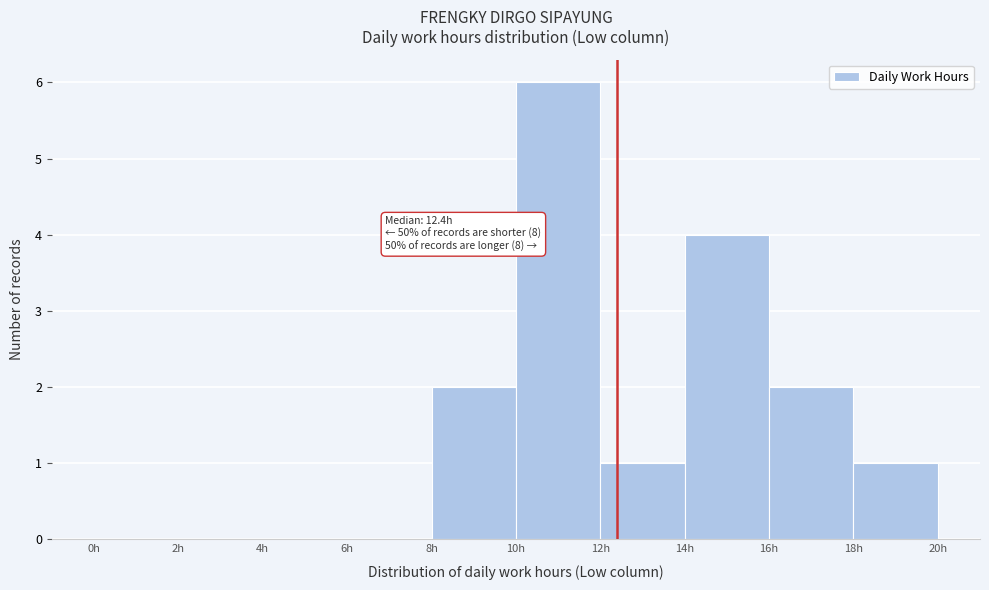

Which range on the x-axis has the tallest bar?

10 to 12